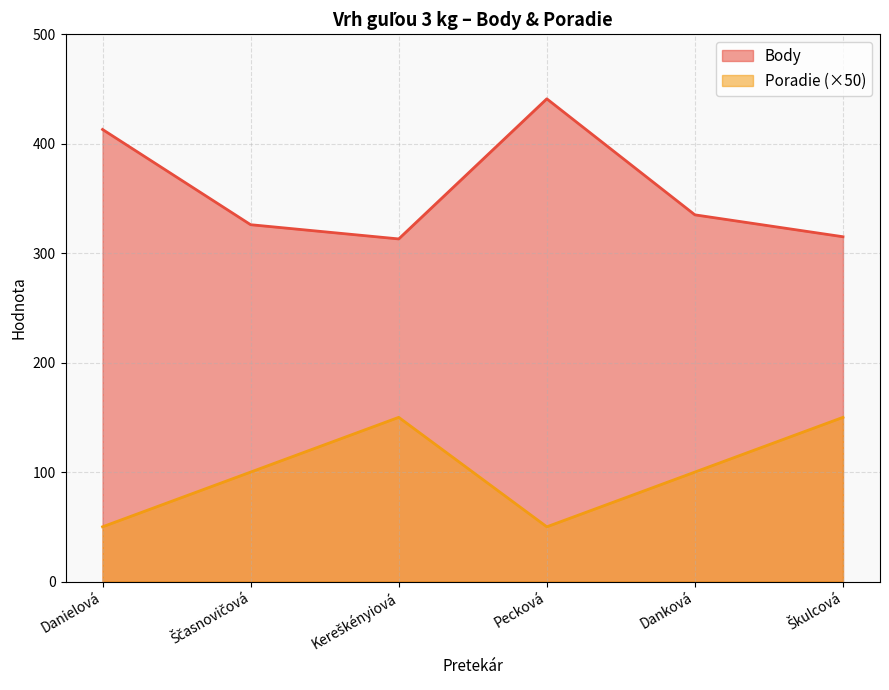

Rank the series by their maximum value, from highest to lowest.

Body, Poradie (×50)